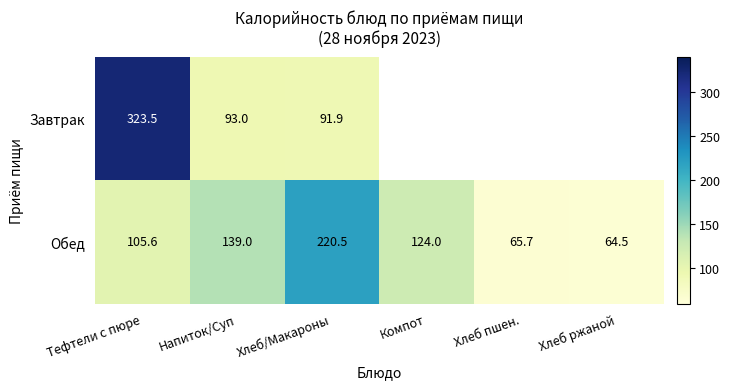

What is the spread (max minus min) of values at Тефтели с пюре?

217.9